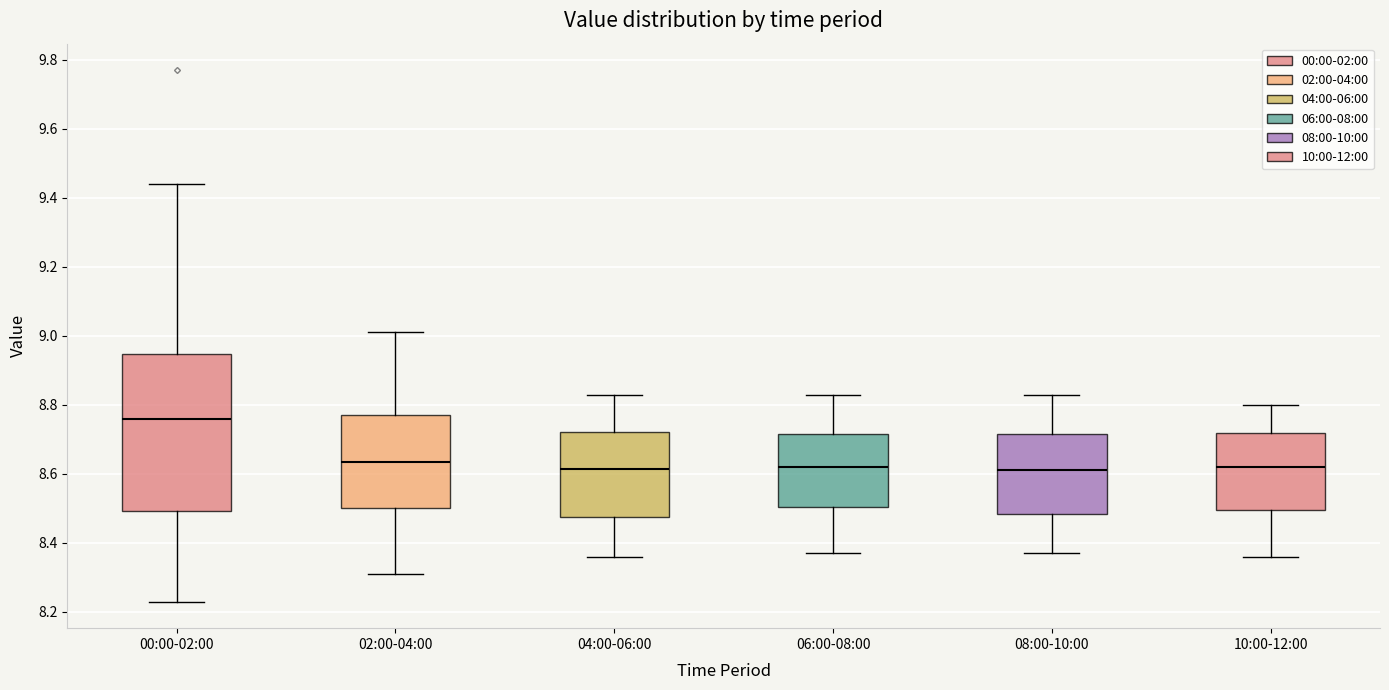

Reading left to right, transcribe this box plot: for each box, give where its median line is, the range the box spans, and where its two whiskers end, as read against the y-axis. The values are not printed on the chart, so give them approximately, as read against the axis.

00:00-02:00: median 8.76, box 8.50 to 8.94, whiskers 8.24 to 9.44
02:00-04:00: median 8.64, box 8.50 to 8.78, whiskers 8.32 to 9.02
04:00-06:00: median 8.62, box 8.48 to 8.72, whiskers 8.36 to 8.84
06:00-08:00: median 8.62, box 8.50 to 8.72, whiskers 8.38 to 8.84
08:00-10:00: median 8.62, box 8.48 to 8.72, whiskers 8.38 to 8.84
10:00-12:00: median 8.62, box 8.50 to 8.72, whiskers 8.36 to 8.80